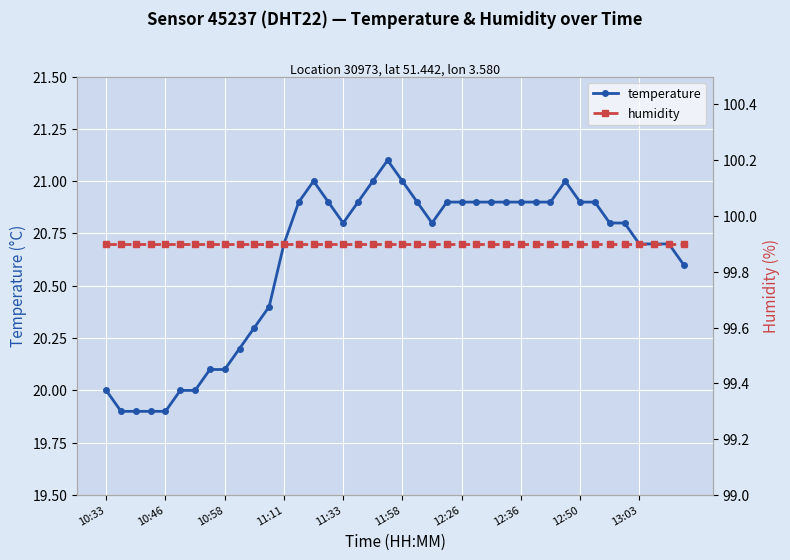

True or false: temperature has more than 0 interior local peaks.

True